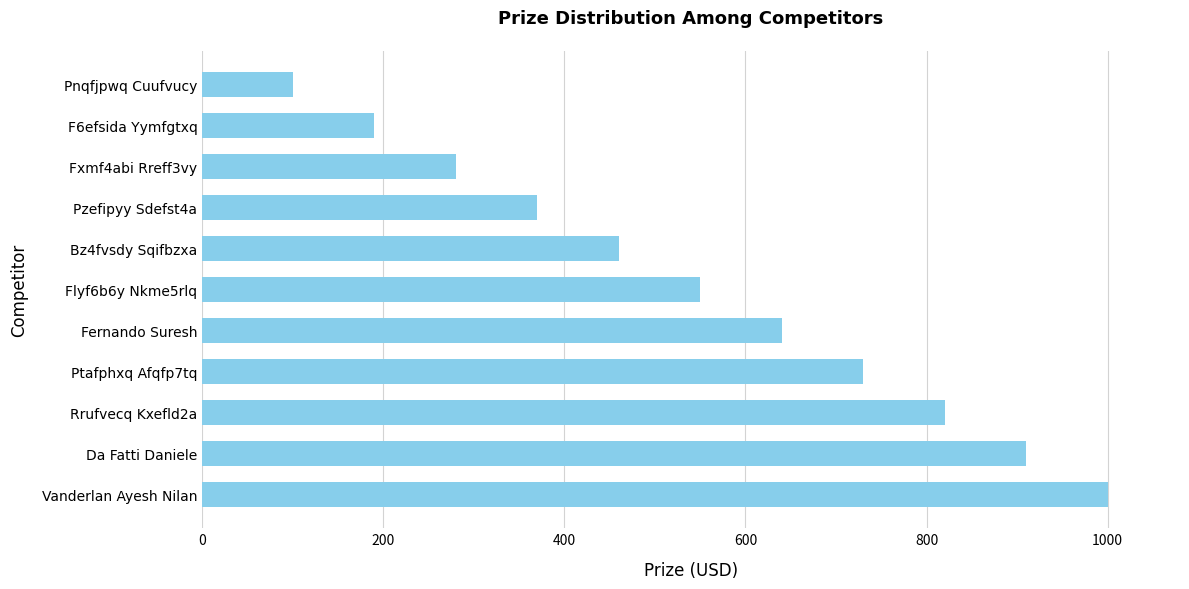

Rank the categories by value from highest to lowest.

Vanderlan Ayesh Nilan, Da Fatti Daniele, Rrufvecq Kxefld2a, Ptafphxq Afqfp7tq, Fernando Suresh, Flyf6b6y Nkme5rlq, Bz4fvsdy Sqifbzxa, Pzefipyy Sdefst4a, Fxmf4abi Rreff3vy, F6efsida Yymfgtxq, Pnqfjpwq Cuufvucy